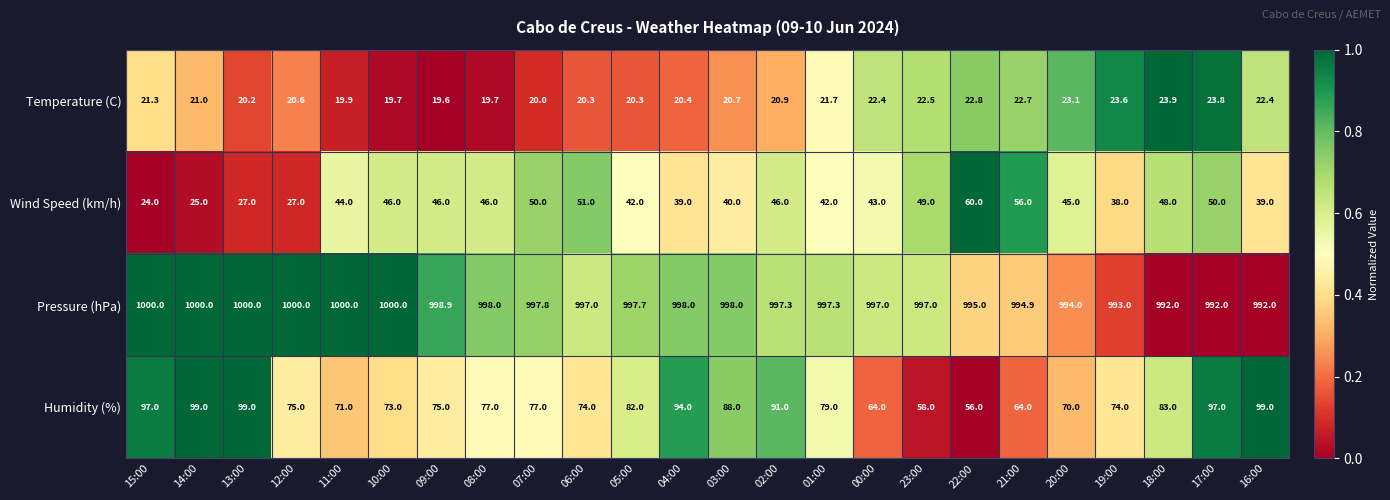

What is the spread (max minus min) of values at 12:00?

979.4